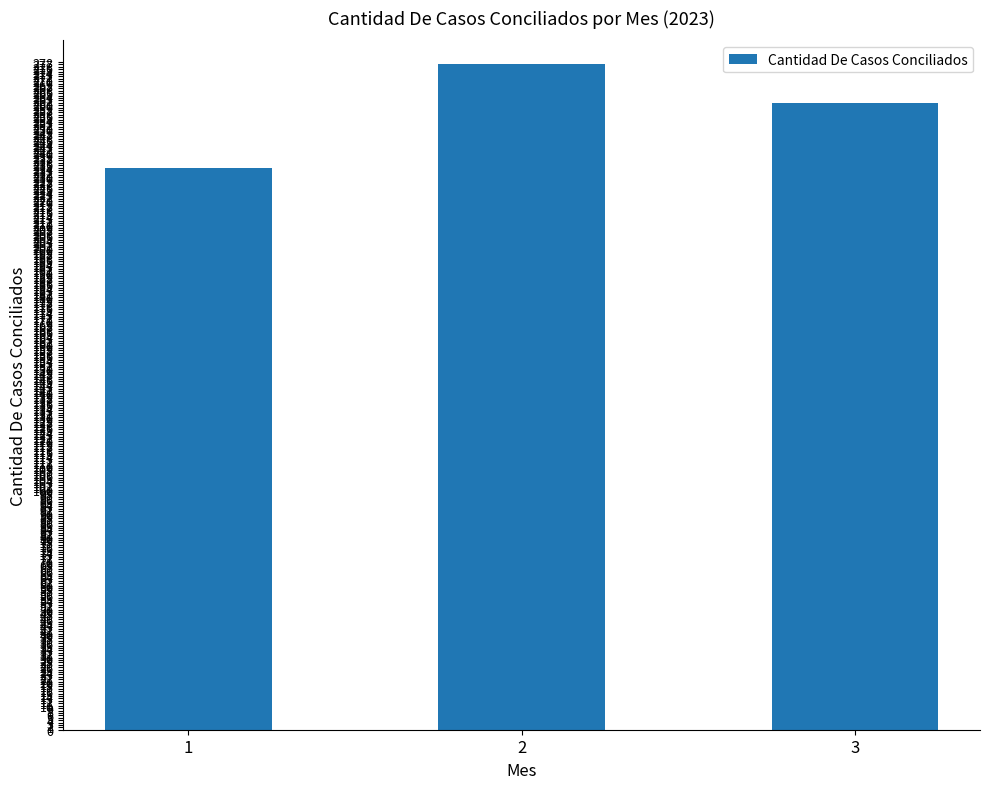

Approximately how many times larger is the value at 2 compared to 1?

1.2